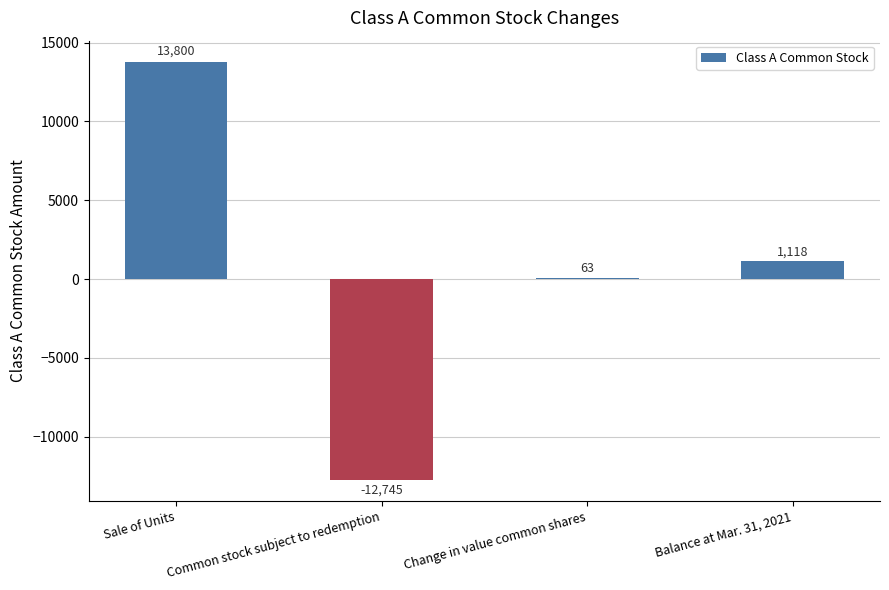

What is the greatest value displayed?

13800